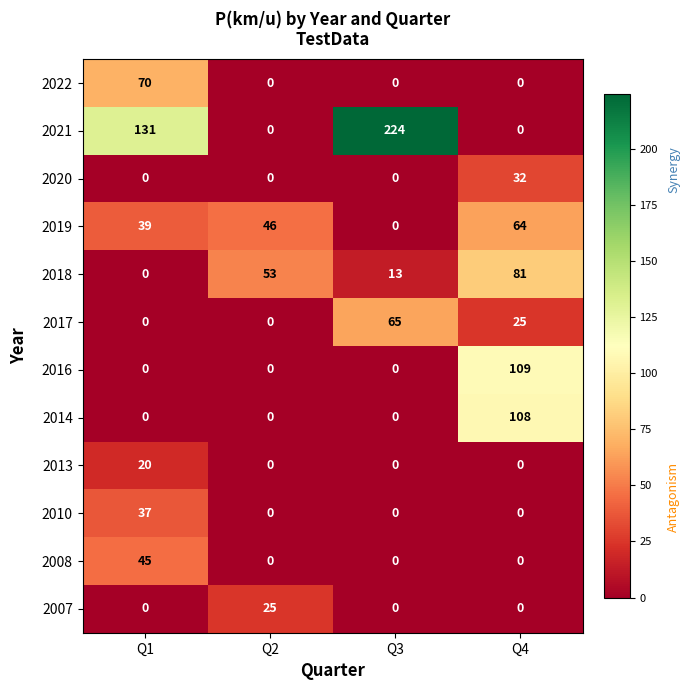

Which series has the largest range (max minus min)?

2021